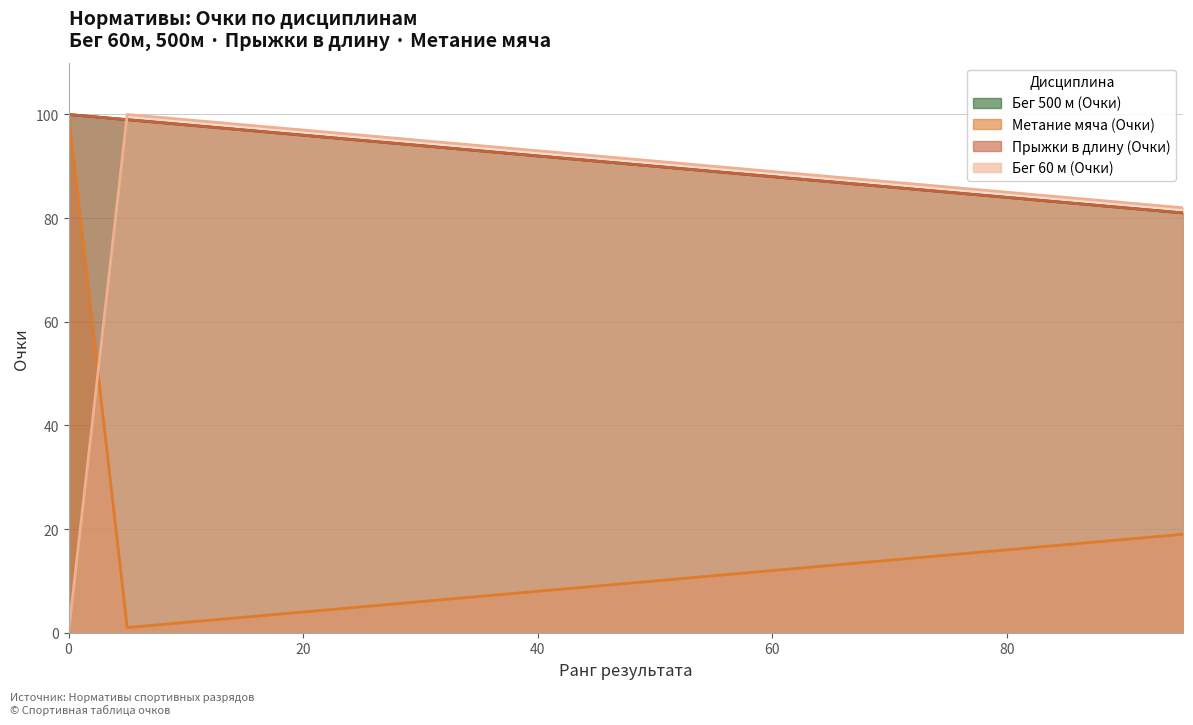

What is the value of the Метание мяча (Очки) point at the 14th from the left?

13